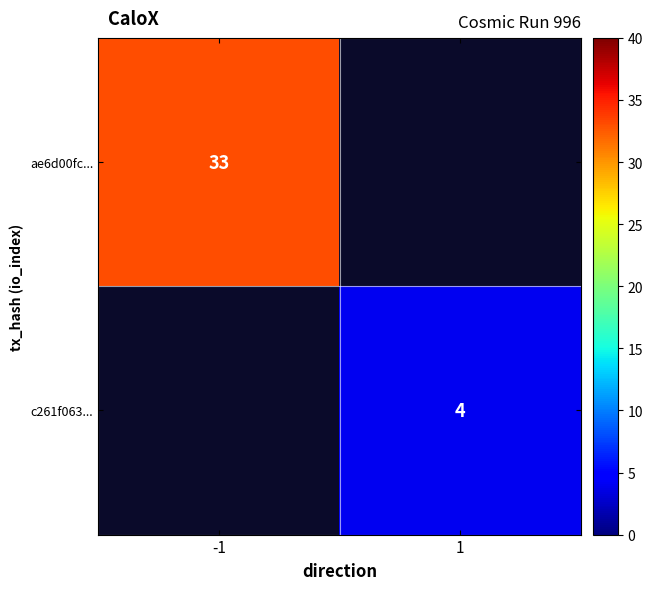

What is the maximum value shown in the chart?

33.0